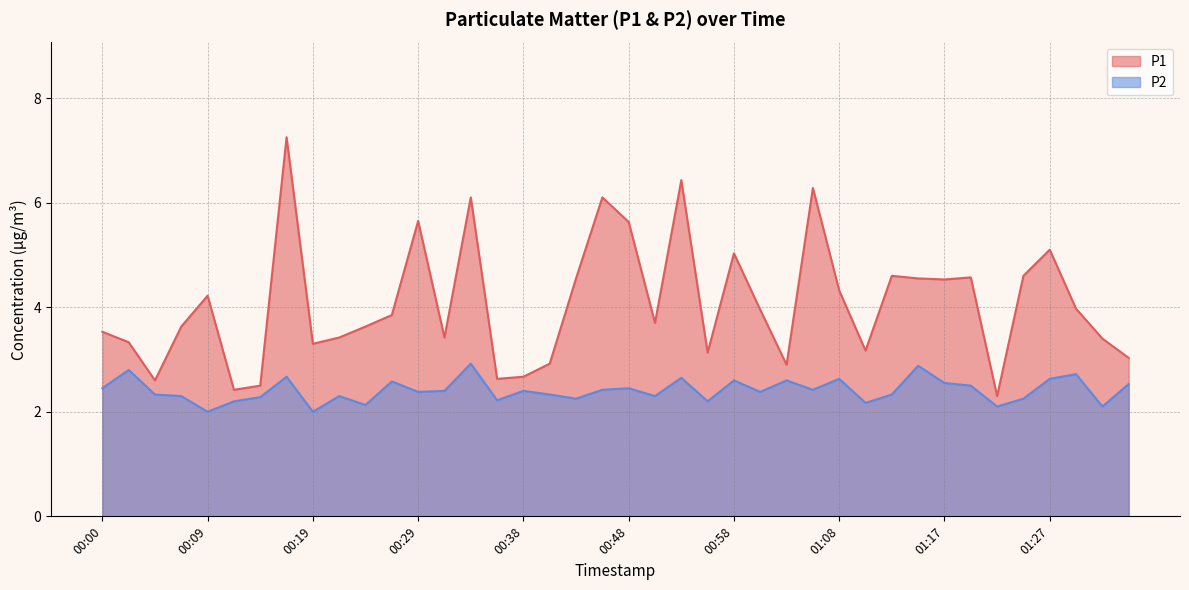

Where is P1 nearest to the value 4?

01:30